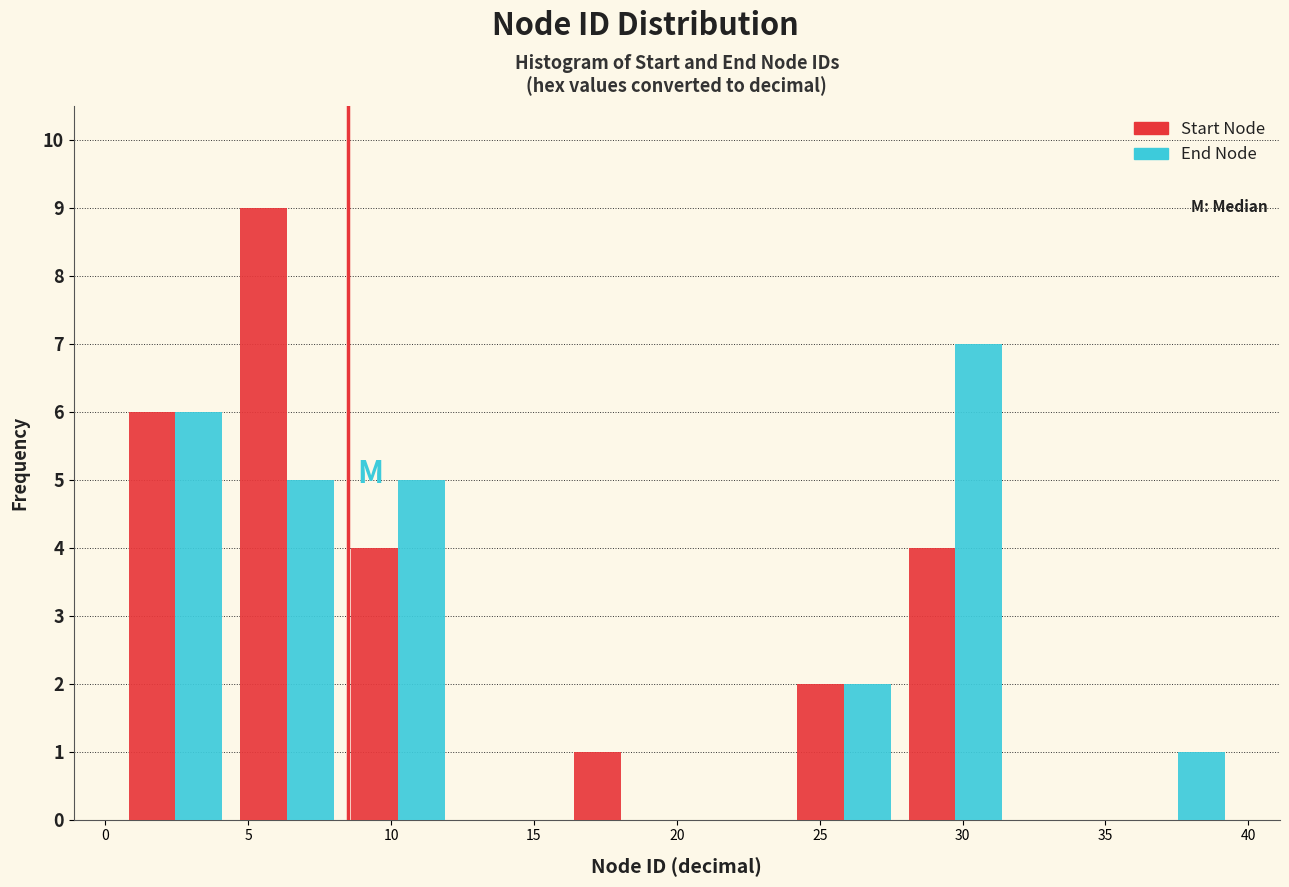

Reading left to right, list every range on the x-axis with the height of the bar of each series over it. Neither the bar edges nor the heights are printed on the chart, so give them approximately, as read against the axes.

0.5 to 4.4: Start Node=6	End Node=6
4.4 to 8.3: Start Node=9	End Node=5
8.3 to 12.2: Start Node=4	End Node=5
12.2 to 16.1: Start Node=0	End Node=0
16.1 to 20.0: Start Node=1	End Node=0
20.0 to 23.9: Start Node=0	End Node=0
23.9 to 27.8: Start Node=2	End Node=2
27.8 to 31.7: Start Node=4	End Node=7
31.7 to 35.6: Start Node=0	End Node=0
35.6 to 39.5: Start Node=0	End Node=1